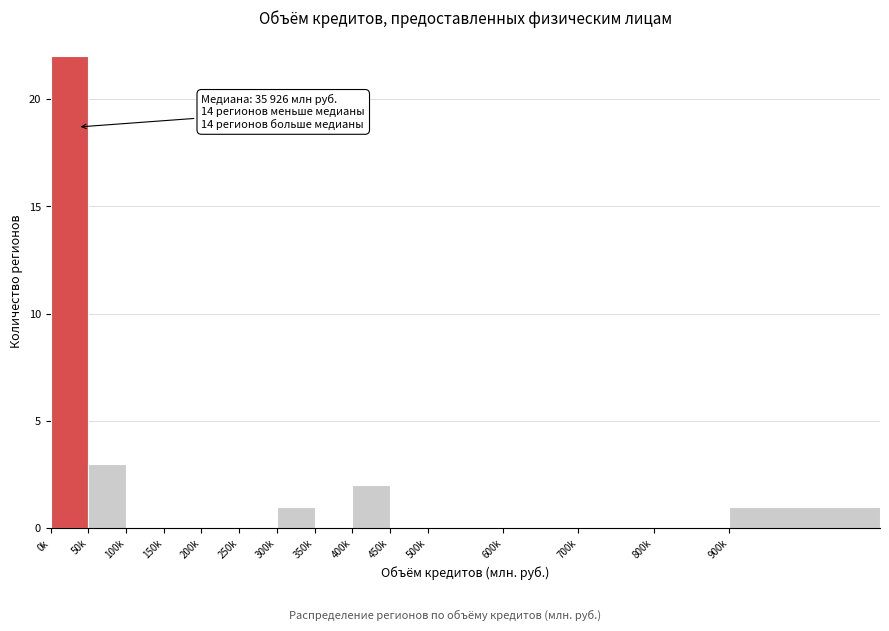

Reading left to right, what are all the values shown in this chart?

0k=22	50k=3	100k=0	150k=0	200k=0	250k=0	300k=1	350k=0	400k=2	450k=0	500k=0	600k=0	700k=0	800k=0	900k=1